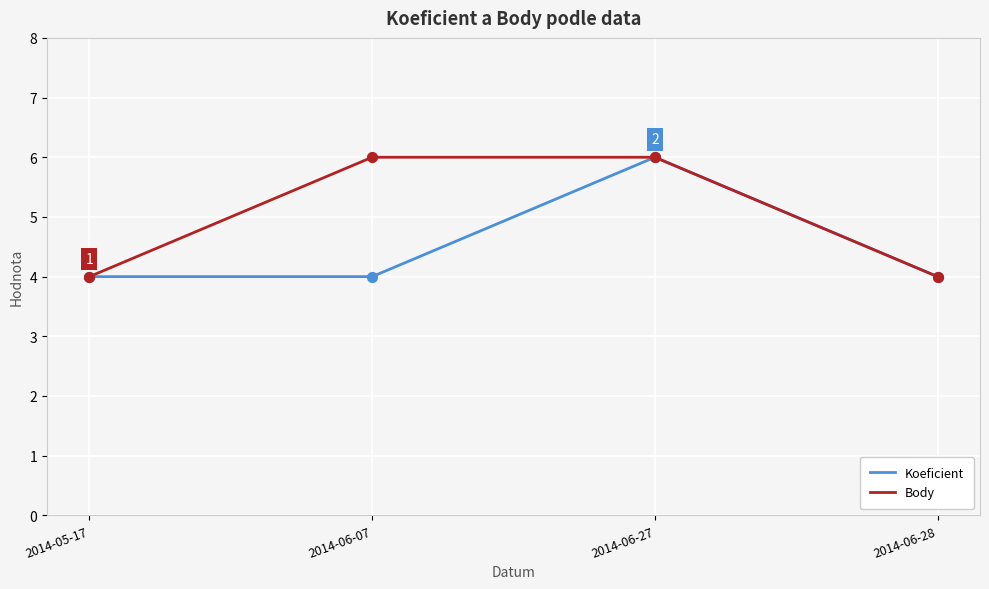

Which series has the largest total across all categories?

Body